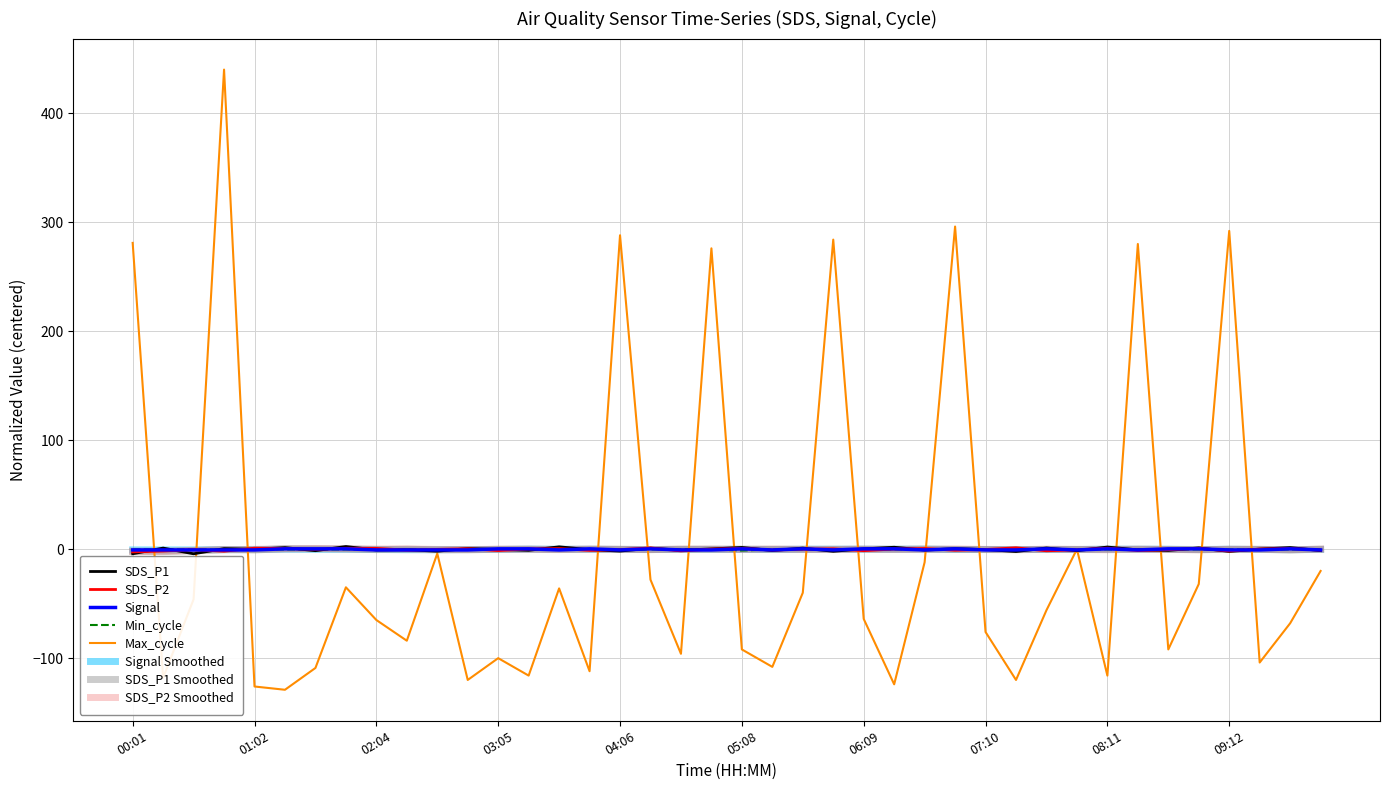

Which series has the largest range (max minus min)?

Max_cycle